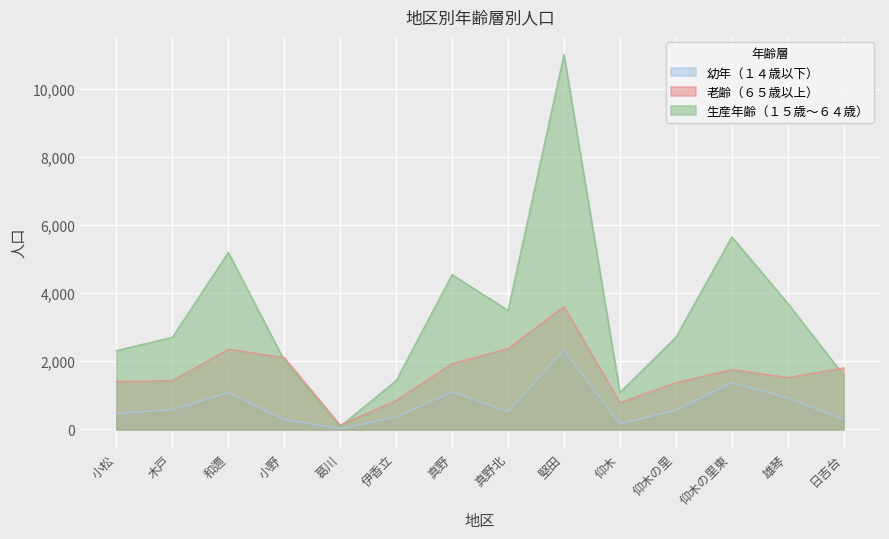

Between 和邇 and 日吉台, which is larger?

和邇